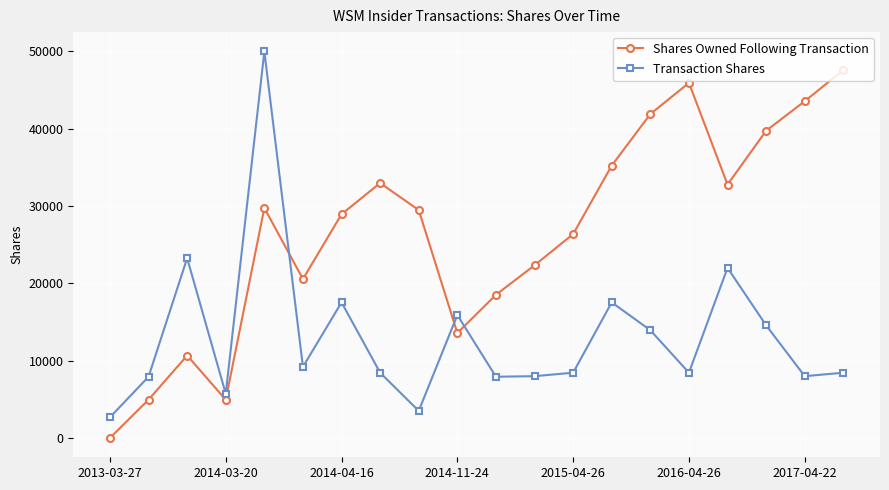

List the series in order of their overall mean, lowest first.

Transaction Shares, Shares Owned Following Transaction